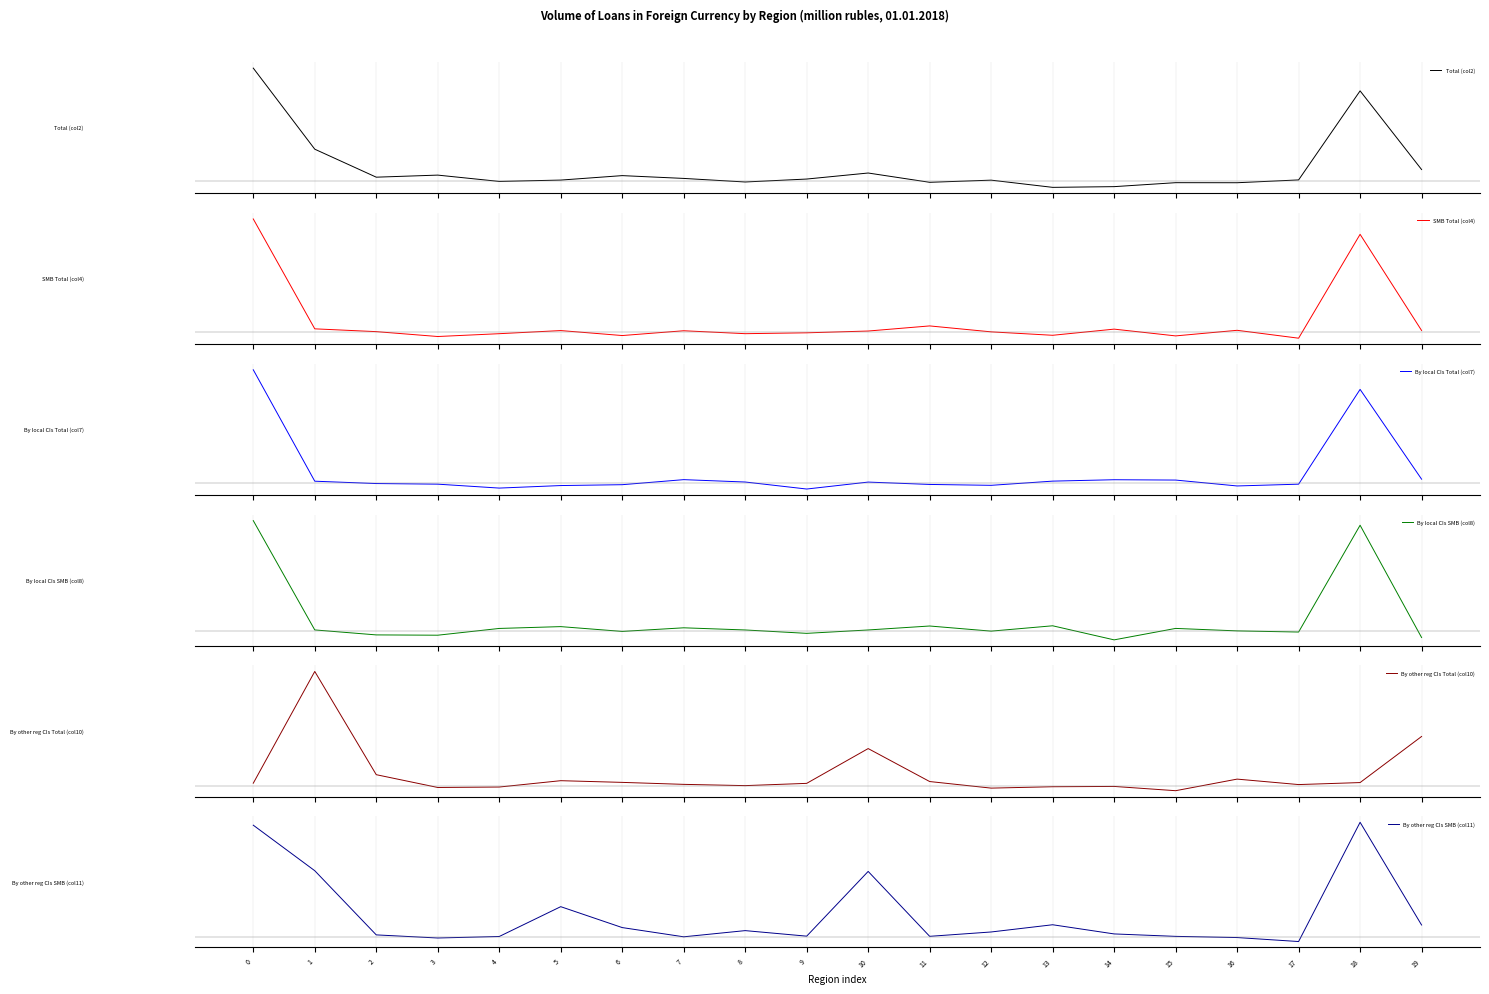

Reading left to right, transcribe all the data shown in this chart.

Total (col2): 1.0	0.3	0.0	0.1	-0.0	0.0	0.0	0.0	-0.0	0.0	0.1	-0.0	0.0	-0.1	-0.1	-0.0	-0.0	0.0	0.8	0.1
SMB Total (col4): 1.0	0.0	0.0	-0.0	-0.0	0.0	-0.0	0.0	-0.0	-0.0	0.0	0.1	0.0	-0.0	0.0	-0.0	0.0	-0.1	0.9	0.0
By local CIs Total (col7): 1.0	0.0	-0.0	-0.0	-0.0	-0.0	-0.0	0.0	0.0	-0.1	0.0	-0.0	-0.0	0.0	0.0	0.0	-0.0	-0.0	0.8	0.0
By local CIs SMB (col8): 1.0	0.0	-0.0	-0.0	0.0	0.0	-0.0	0.0	0.0	-0.0	0.0	0.0	0.0	0.0	-0.1	0.0	0.0	-0.0	0.9	-0.1
By other reg CIs Total (col10): 0.0	1.0	0.1	-0.0	-0.0	0.0	0.0	0.0	0.0	0.0	0.3	0.0	-0.0	-0.0	-0.0	-0.0	0.1	0.0	0.0	0.4
By other reg CIs SMB (col11): 1.0	0.6	0.0	-0.0	0.0	0.3	0.1	0.0	0.1	0.0	0.6	0.0	0.0	0.1	0.0	0.0	-0.0	-0.0	1.0	0.1